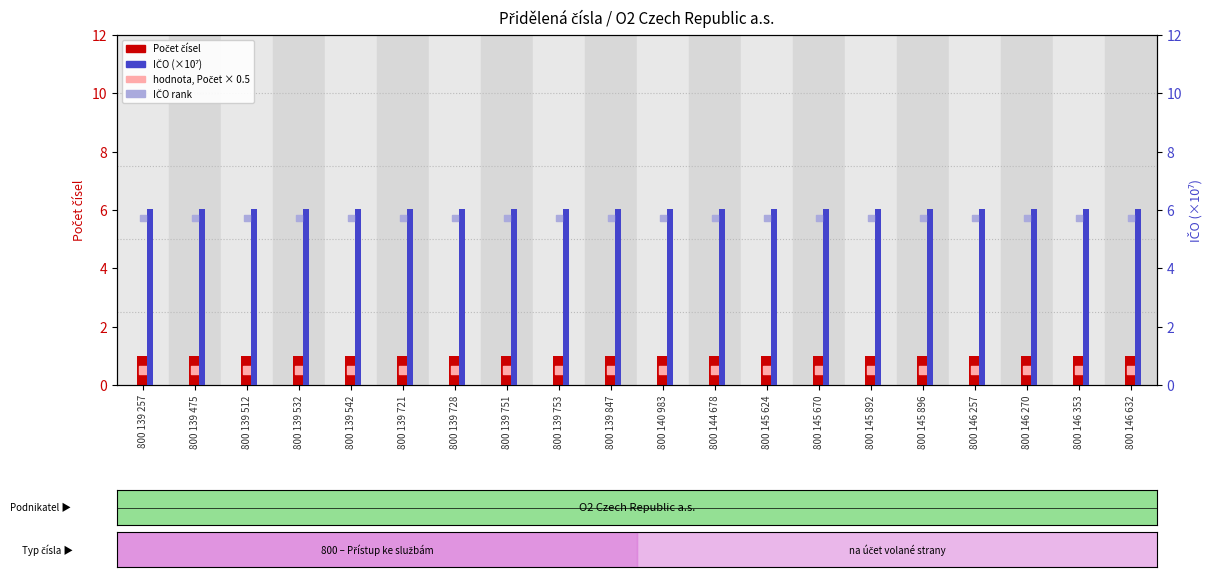

Which series contains the highest Y value?

IČO (×10⁷)